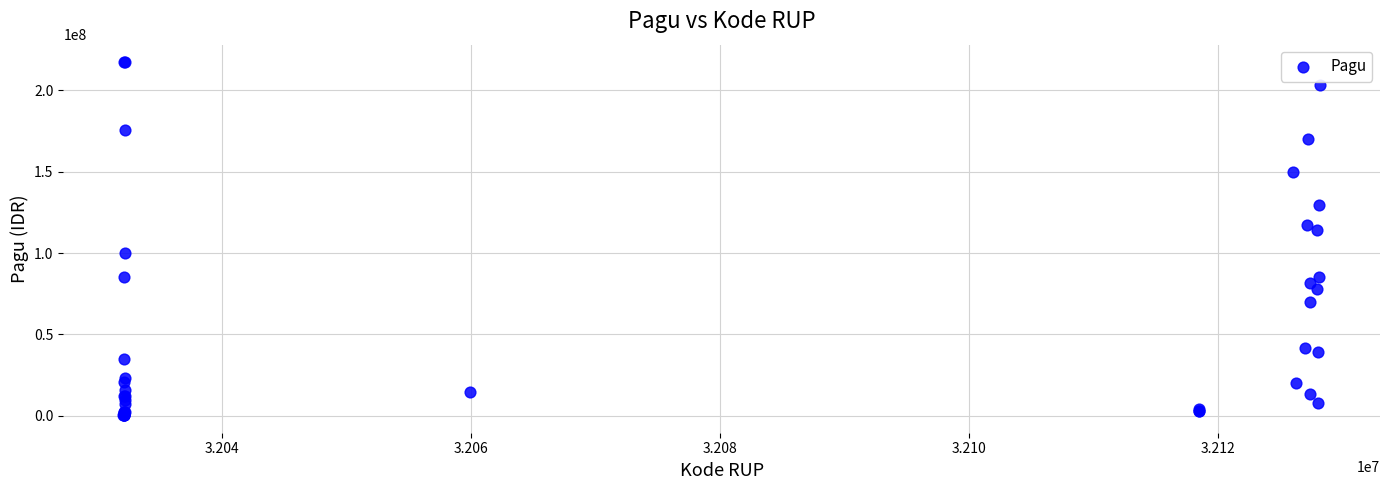

What Y value in the scatter plot is closest to 108830000?

114296000